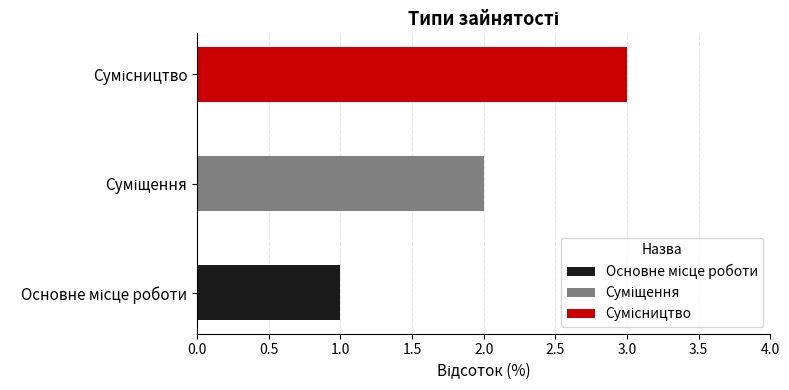

The chart shows a value of 3 at Сумісництво. True or false?

True